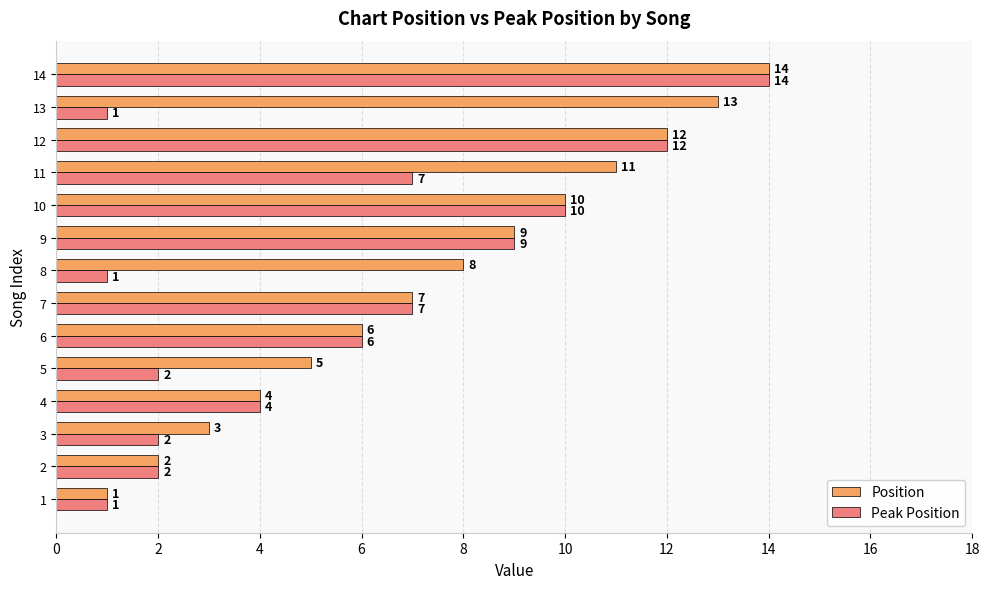

At which category does the chart reach its peak across all series?

14